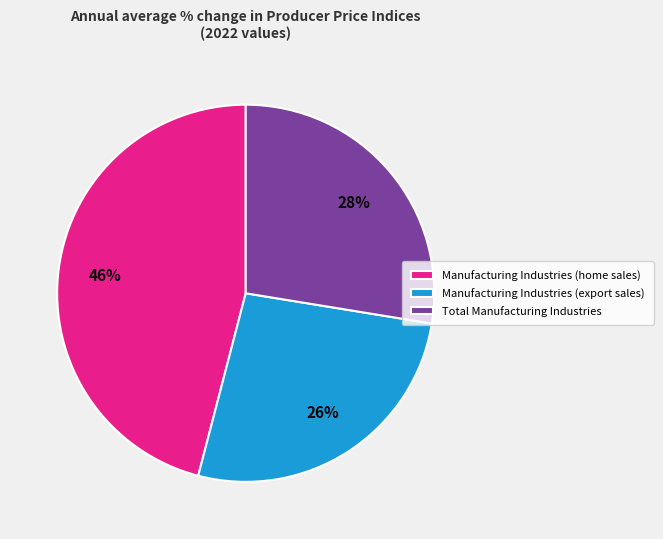

Is there any slice that represents more than half of the pie?

No